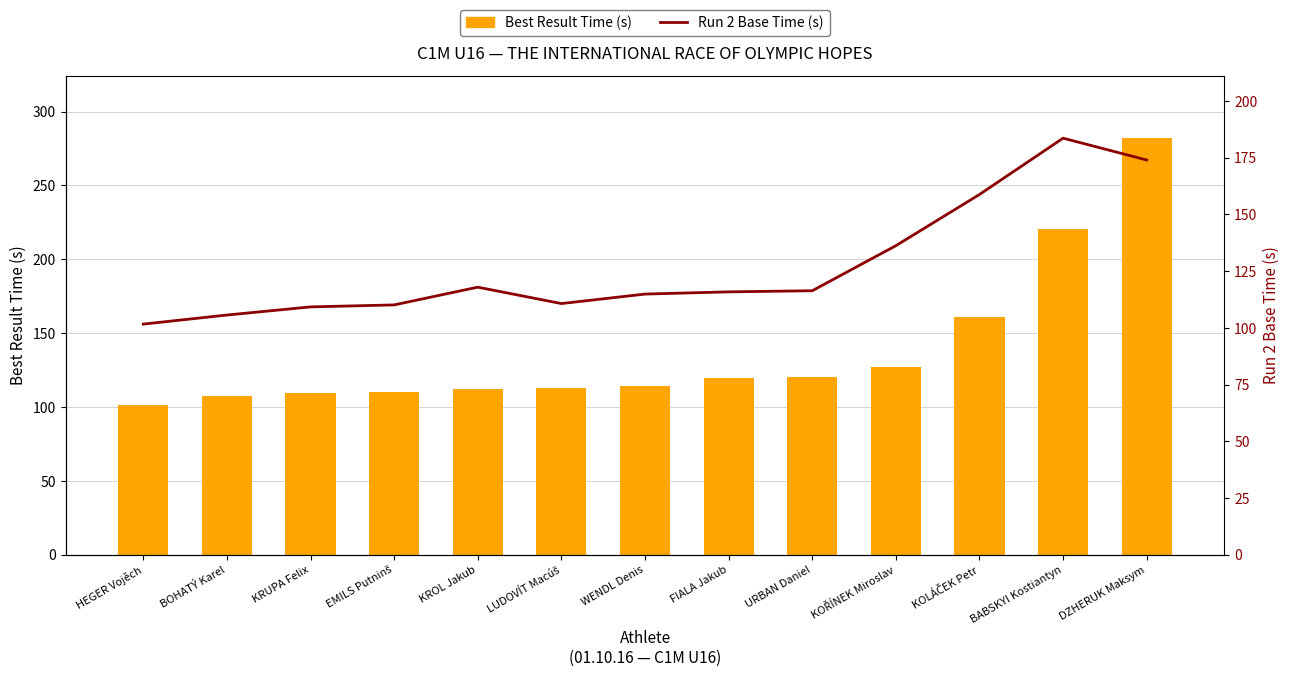

What is the value of the Best Result Time (s) bar at the 2nd from the left?

107.7